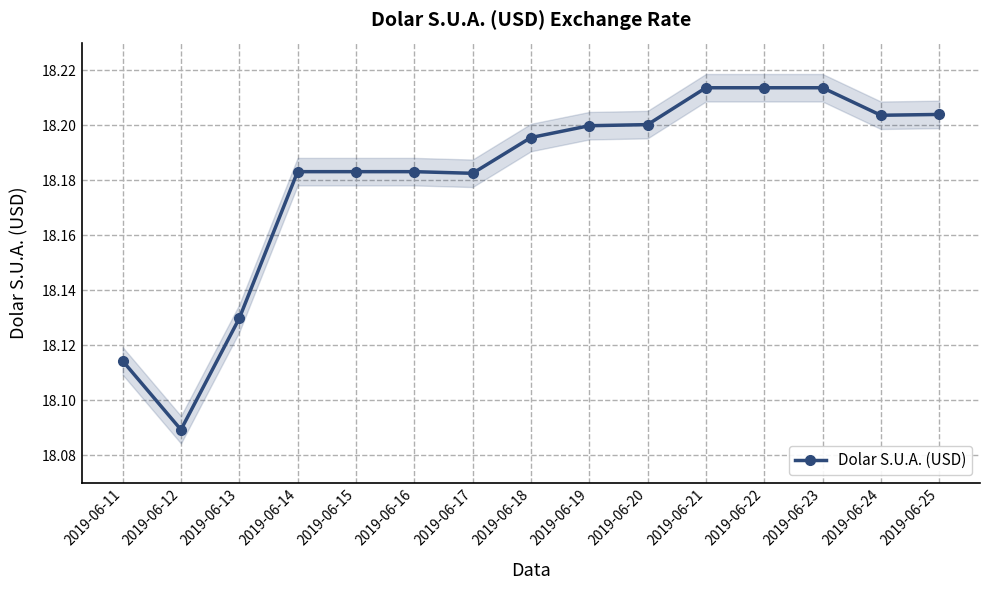

List the labels in order of value, smallest first.

2019-06-12, 2019-06-11, 2019-06-13, 2019-06-17, 2019-06-14, 2019-06-15, 2019-06-16, 2019-06-18, 2019-06-19, 2019-06-20, 2019-06-24, 2019-06-25, 2019-06-21, 2019-06-22, 2019-06-23